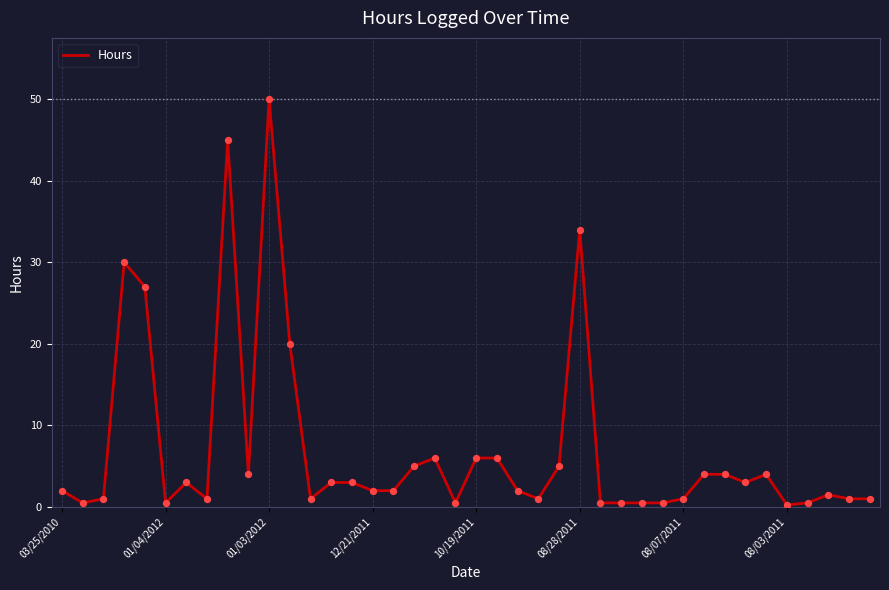

What is the maximum value shown in the chart?

50.0